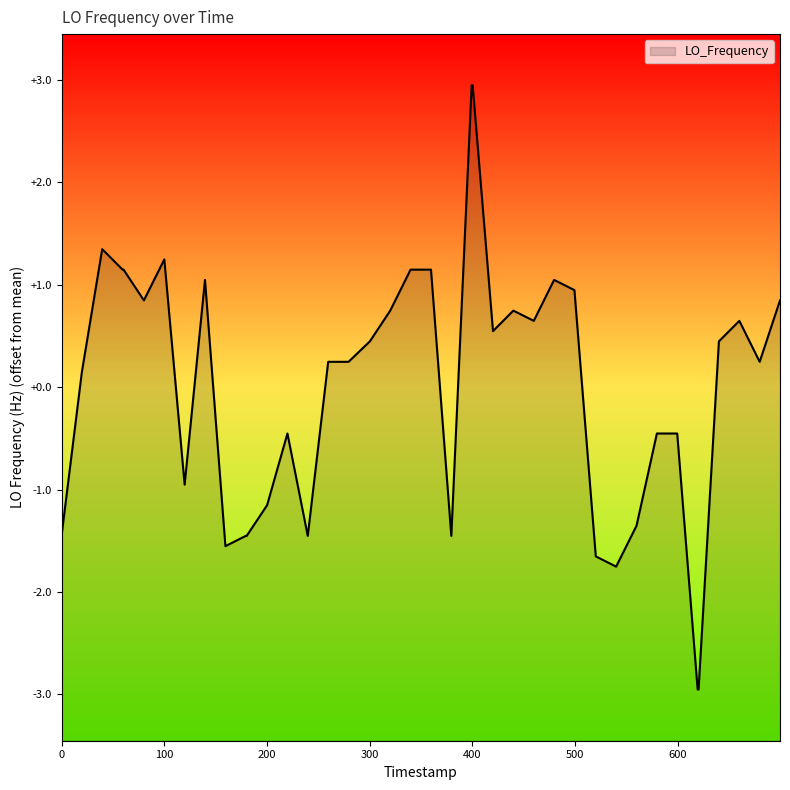

True or false: the data has more than 0 interior local peaks.

True